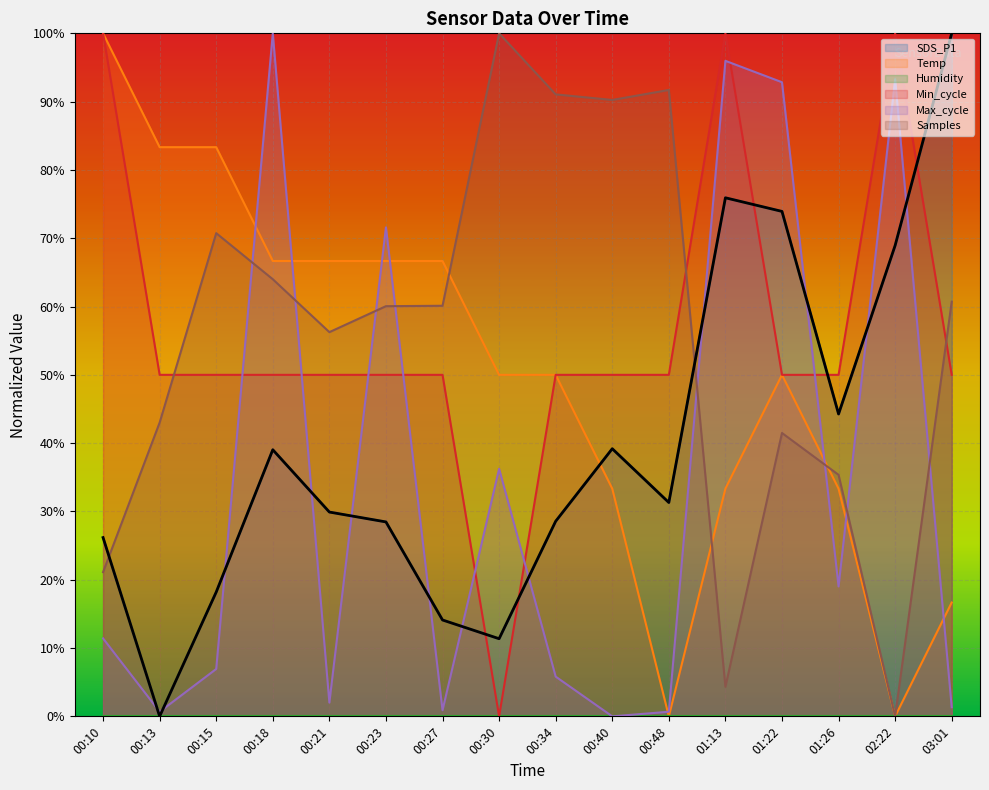

What is the sum of the SDS_P1 values at 01:22 and 00:48?

1.1